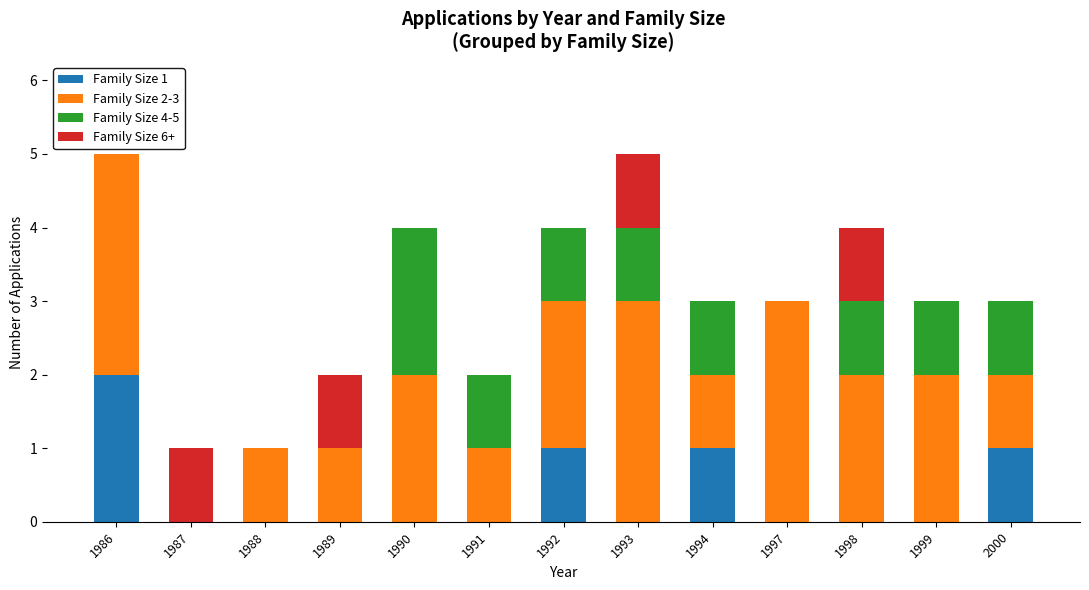

What is the total value across all series at 1998?

4